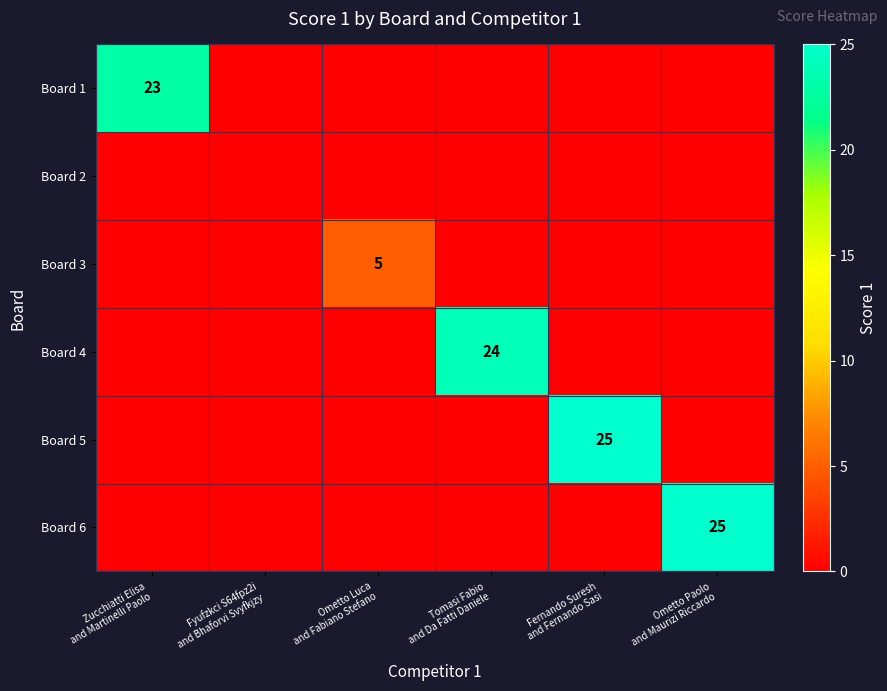

What is the difference between the maximum and minimum values in the Board 3 series?

5